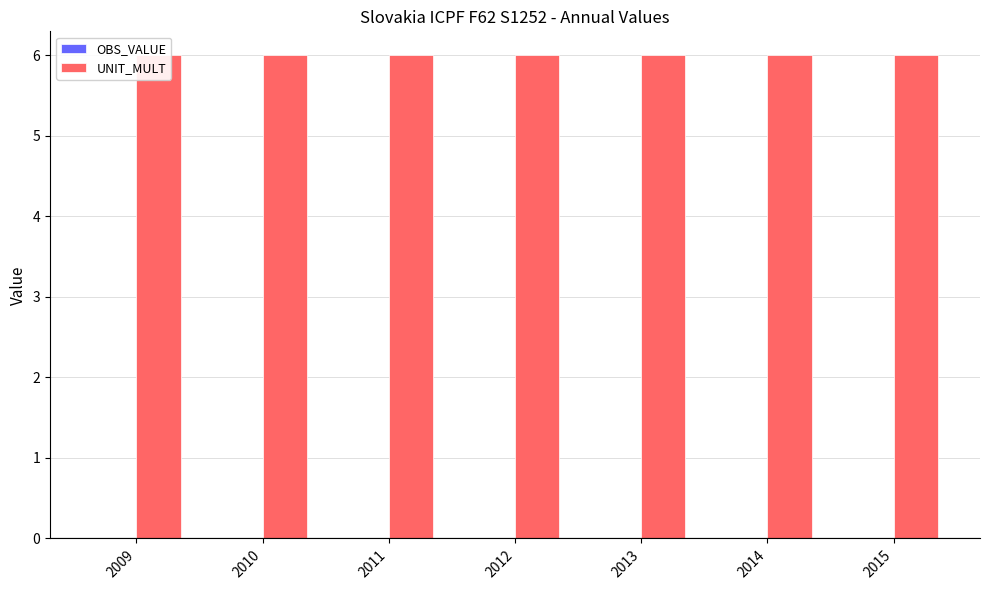

Between 2010 and 2009, which is larger?

2010